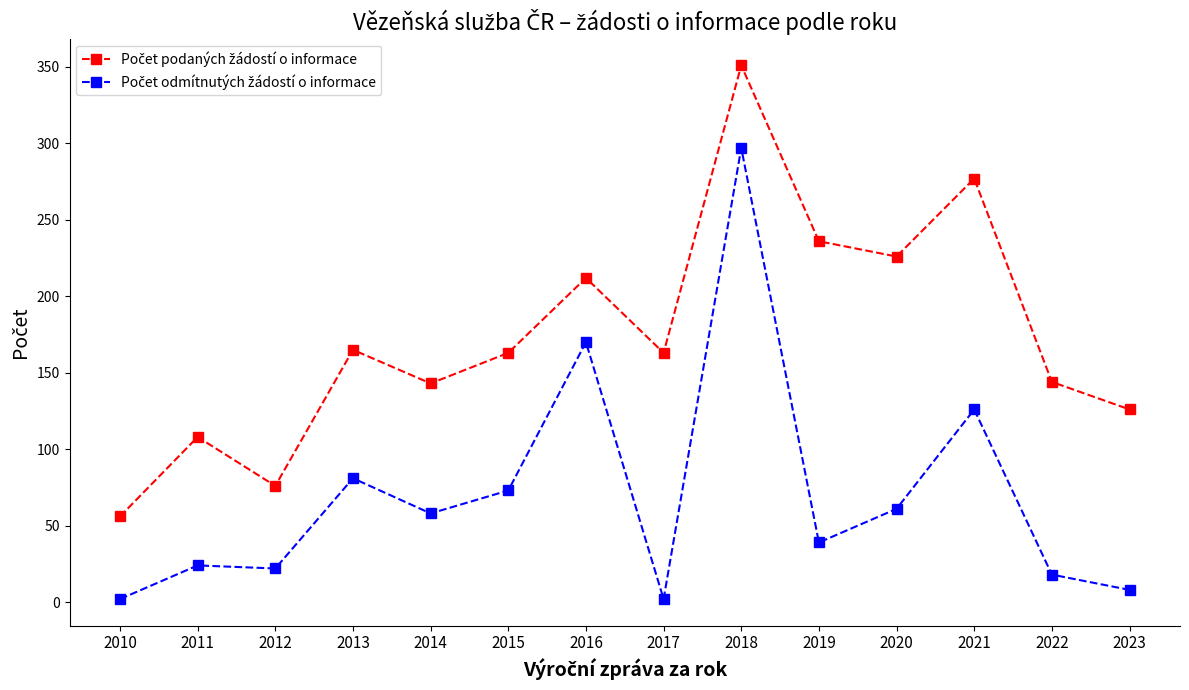

What is the maximum value shown in the chart?

351